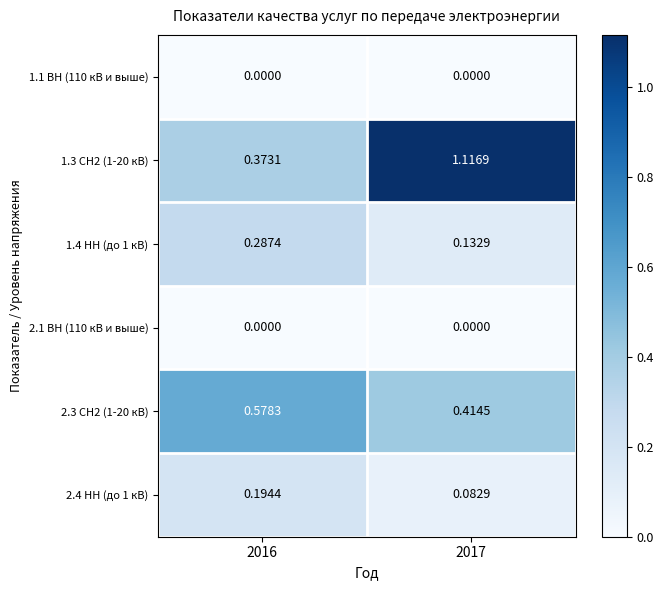

Is the value of 1.1 ВН (110 кВ и выше) at 2017 greater than the value of 1.4 НН (до 1 кВ) at 2017?

No